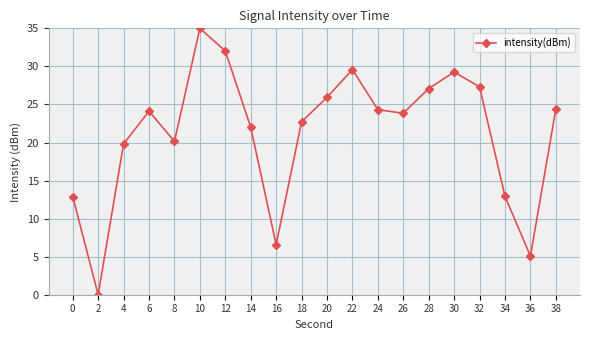

What is the sum of all values?

425.0